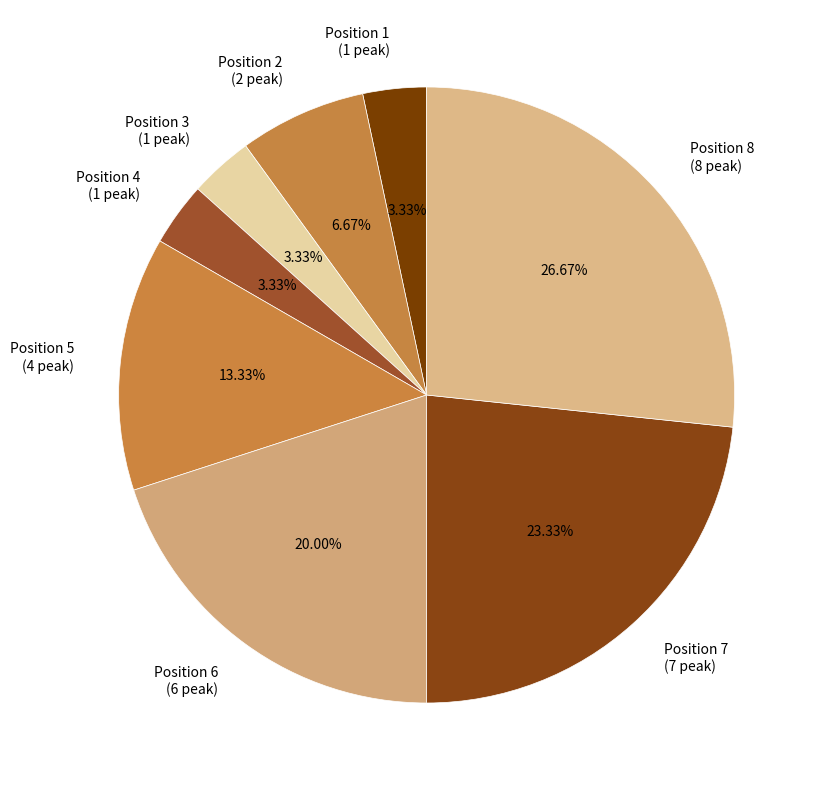

What percentage is the Position 1 slice, to the nearest percent?

3%